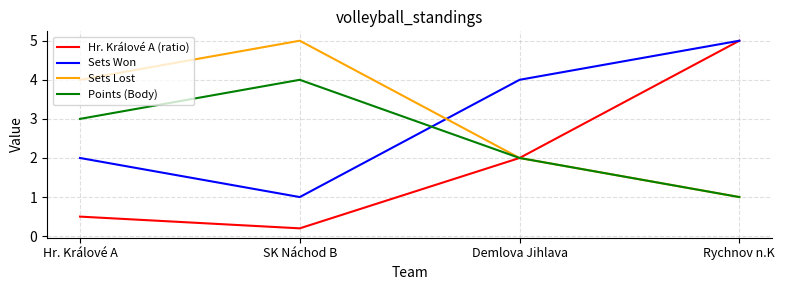

What position from the right is Rychnov n.K?

1